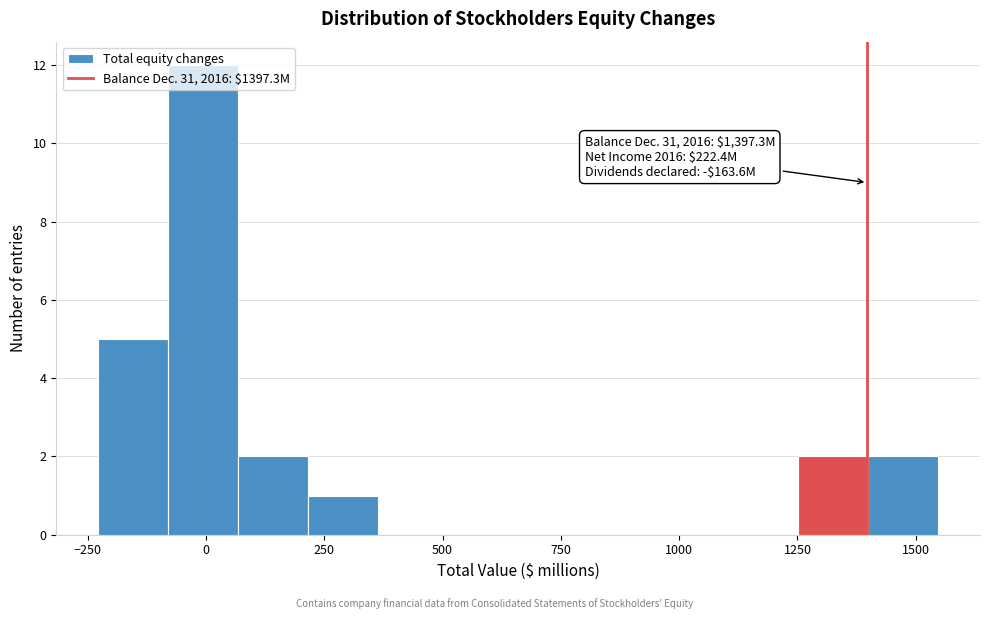

Around what value on the x-axis is the tallest bar? Give the approximate position of its centre, as read against the axis.

0